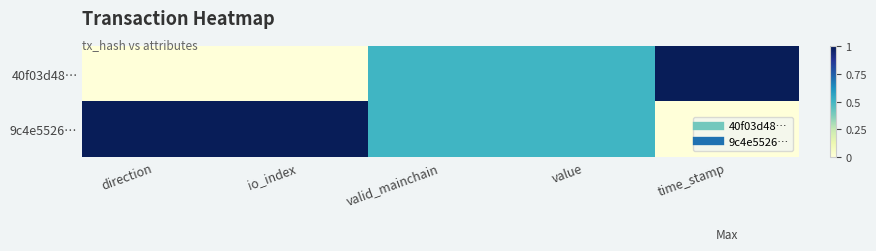

Reading left to right, extract all data points from this chart.

40f03d48…: direction=0.0	io_index=0.0	valid_mainchain=0.5	value=0.5	time_stamp=1.0
9c4e5526…: direction=1.0	io_index=1.0	valid_mainchain=0.5	value=0.5	time_stamp=0.0